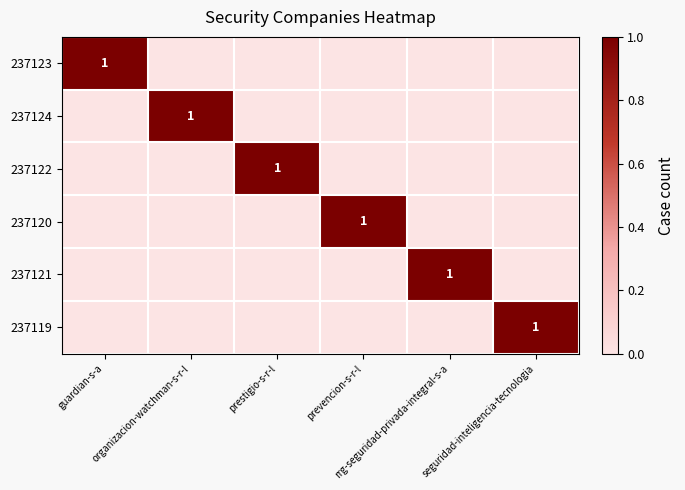

How many data points in 237119 are above 0?

1